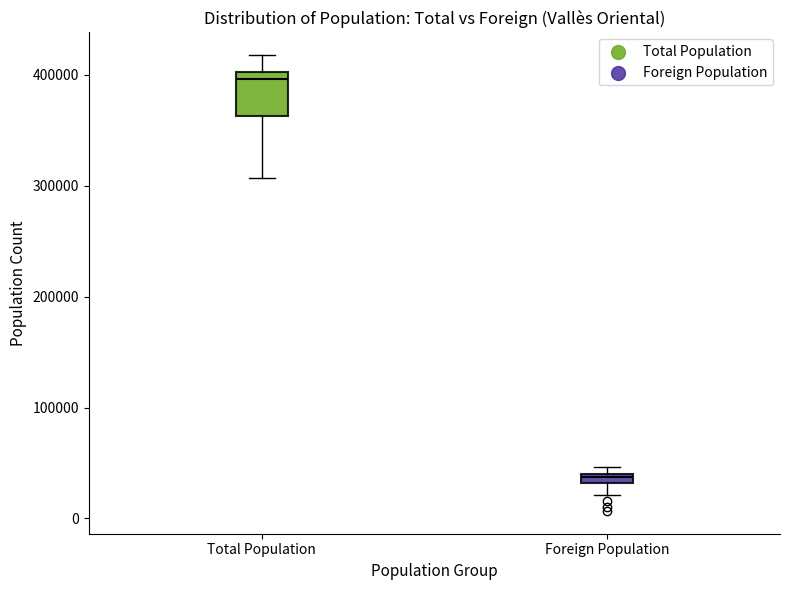

Which box's median line is the highest?

Total Population